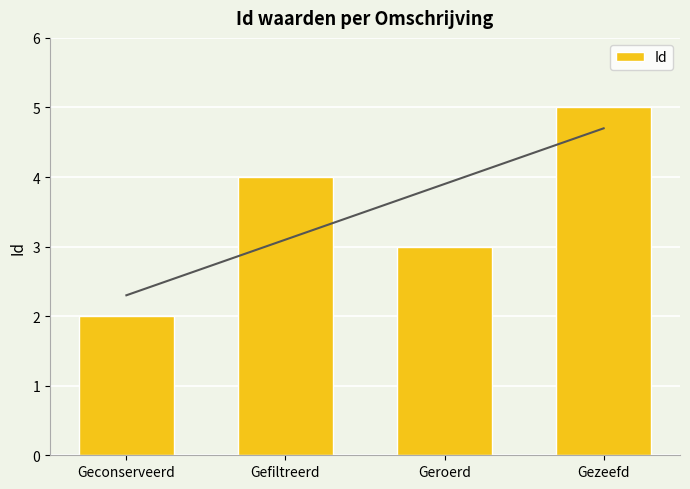

The chart shows a value of 2 at Geconserveerd. True or false?

True